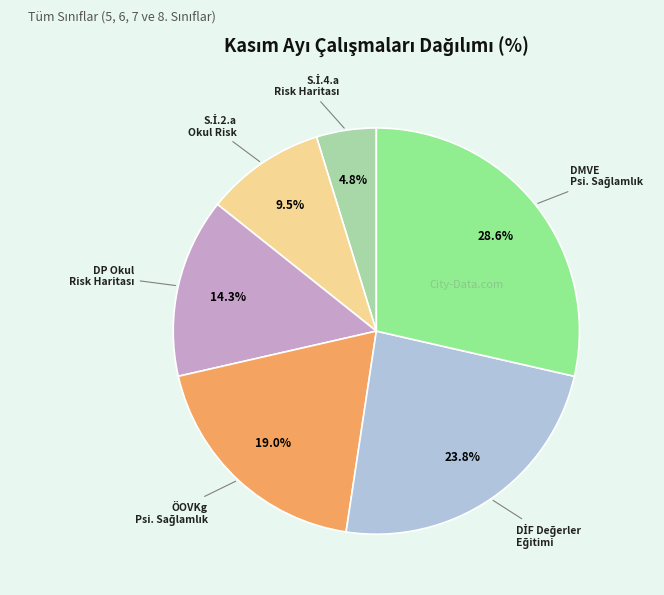

How many slices are in this pie chart?

6